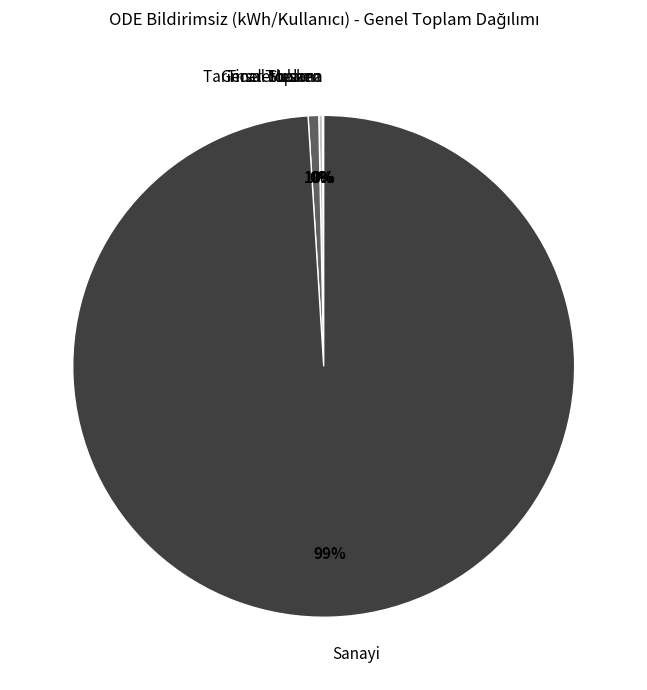

To the nearest percent, what is the difference between the largest and smallest slice percentages?

99%